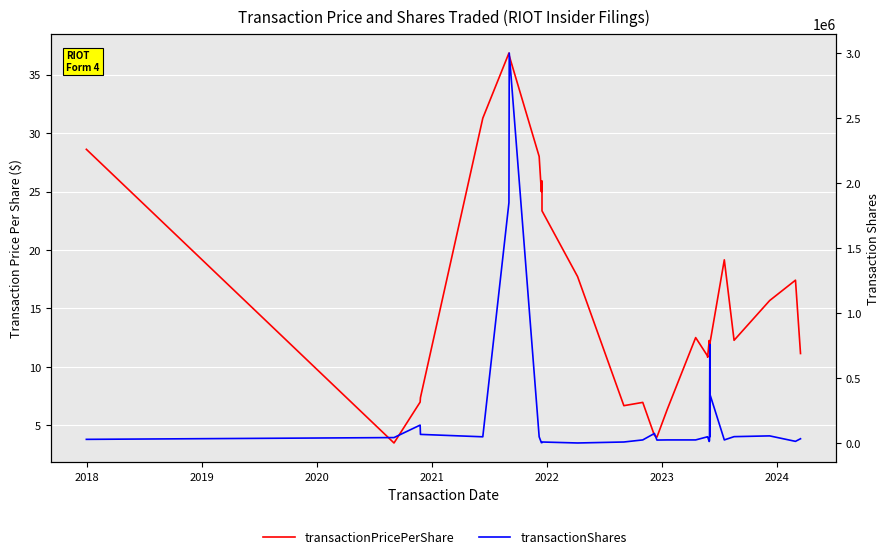

How many interior local peaks does the transactionPricePerShare series have?

7